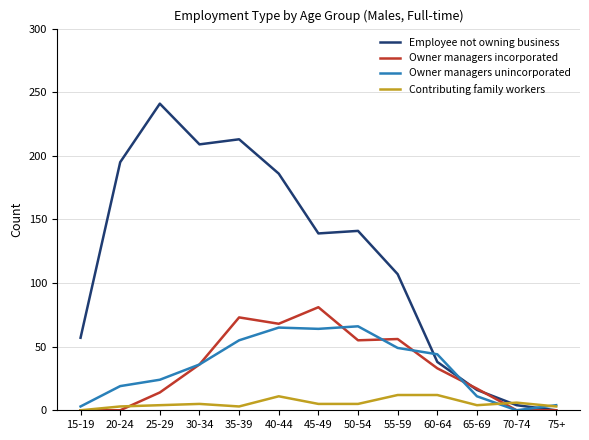

At which label does Employee not owning business reach its peak?

25-29